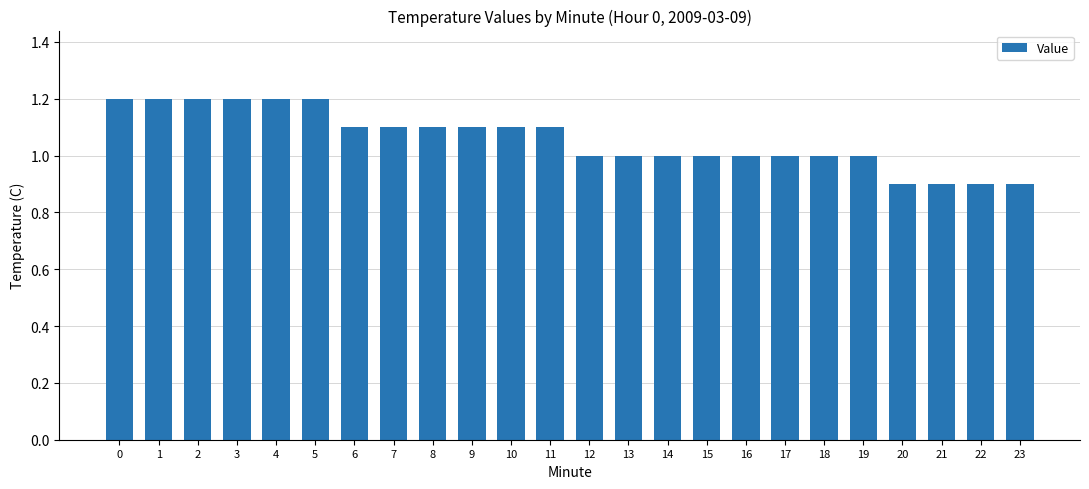

Reading left to right, what are all the values shown in this chart?

0=1.2	1=1.2	2=1.2	3=1.2	4=1.2	5=1.2	6=1.1	7=1.1	8=1.1	9=1.1	10=1.1	11=1.1	12=1.0	13=1.0	14=1.0	15=1.0	16=1.0	17=1.0	18=1.0	19=1.0	20=0.9	21=0.9	22=0.9	23=0.9